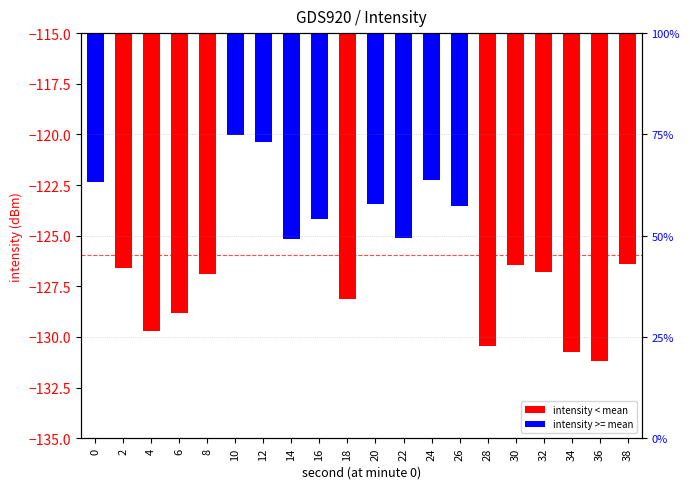

The chart shows a value of -72.2 at 0. True or false?

False